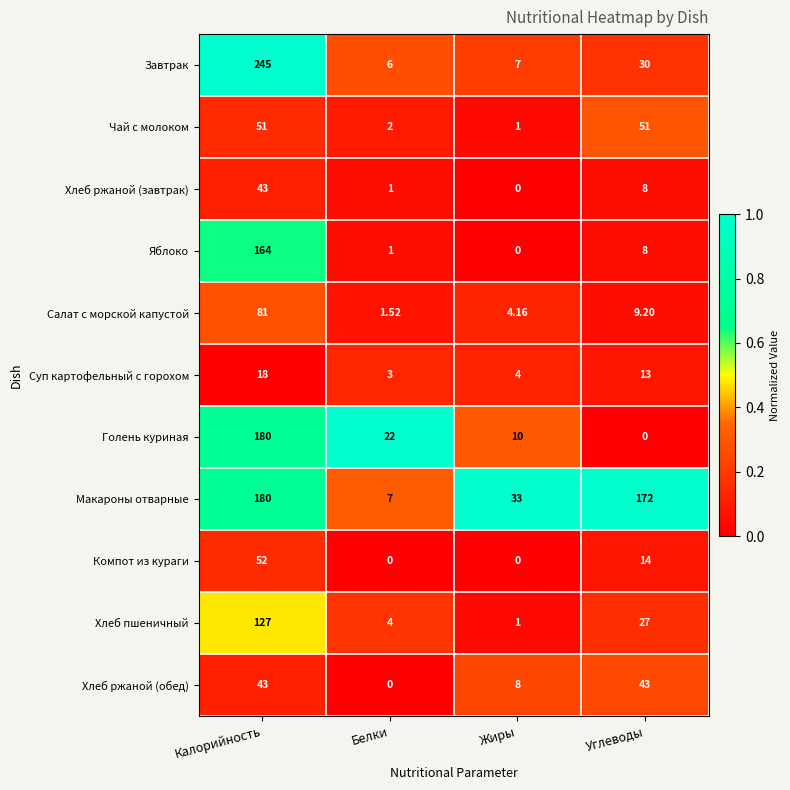

At which category is the sum across all series the highest?

Калорийность